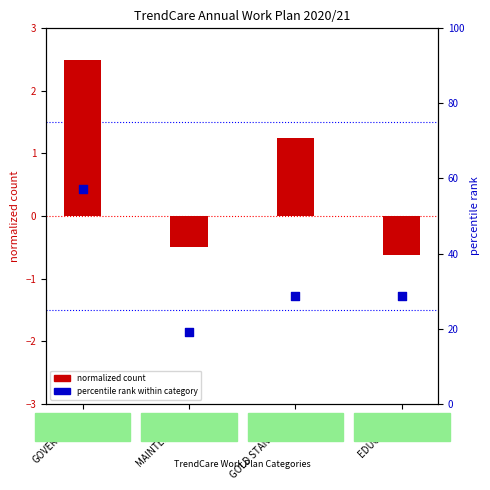

Is the value of activity count (normalized) at EDUCATION greater than the value of percentile rank within category at MAINTENANCE?

Yes